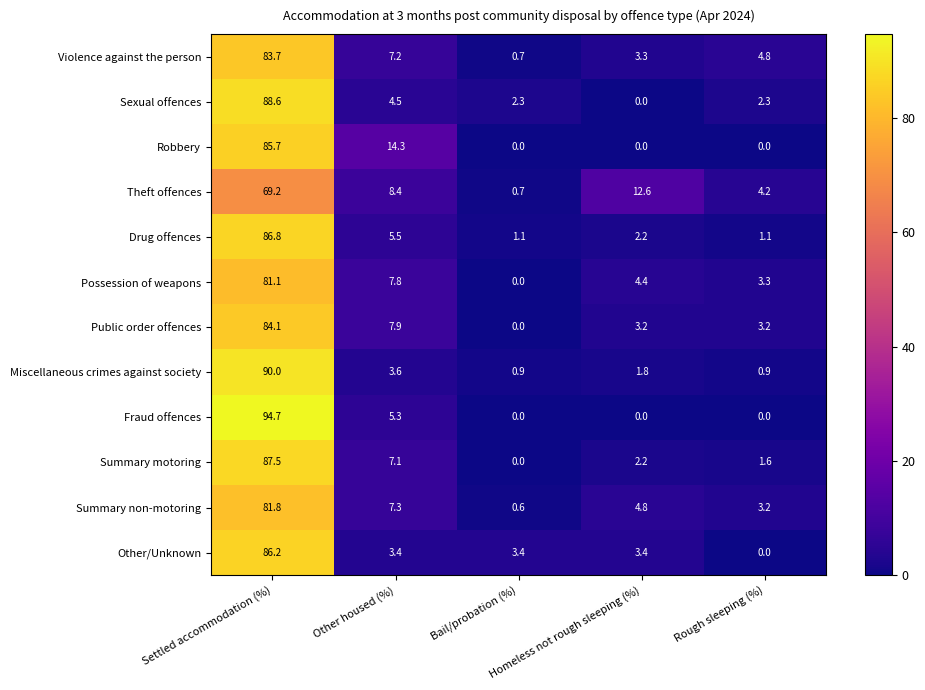

How many series are shown in this chart?

12